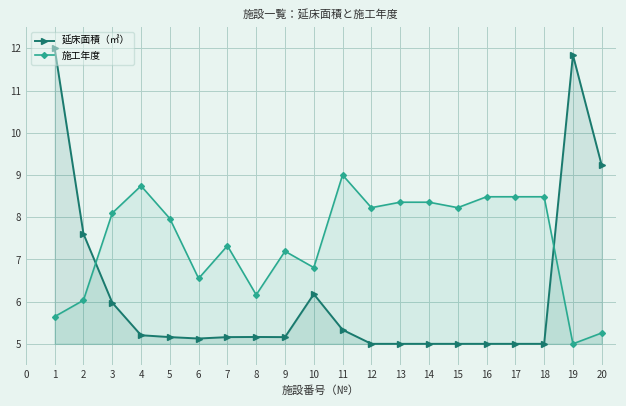

What is the value of the 施工年度 point at the 19th from the left?

5.0